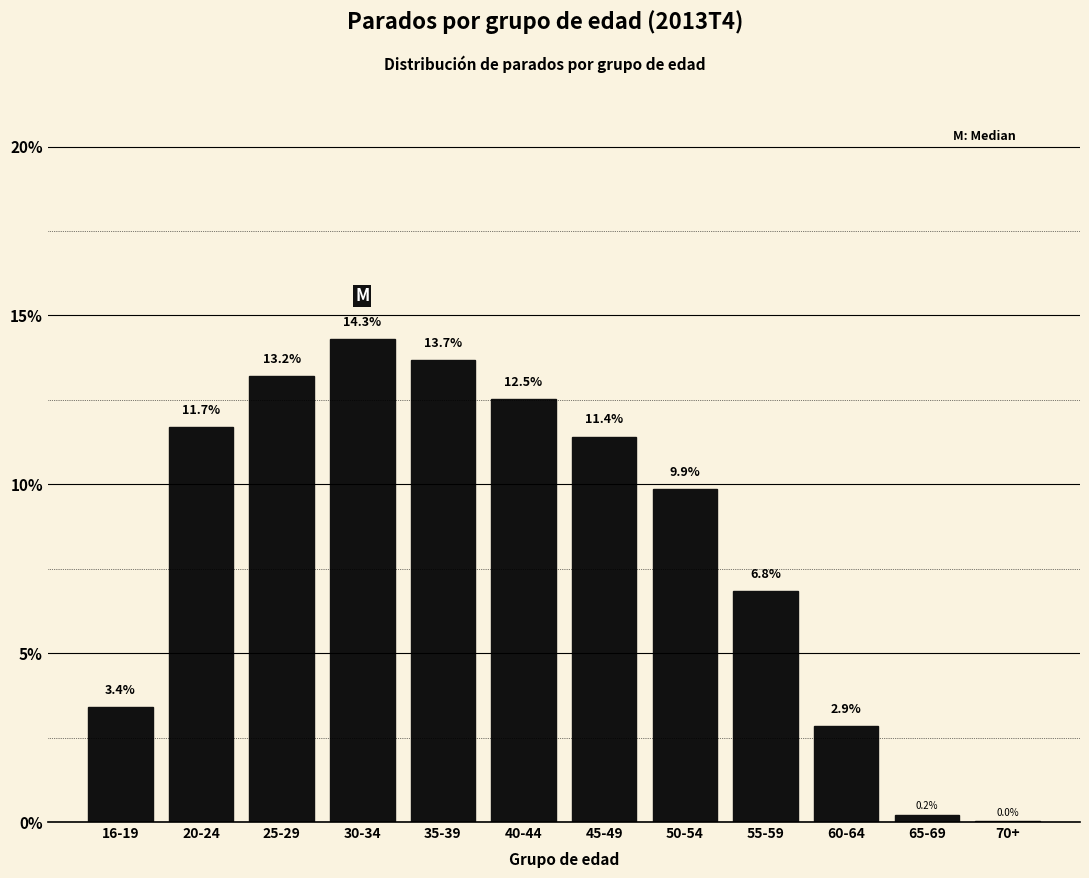

Which category has the highest value across all series?

30-34